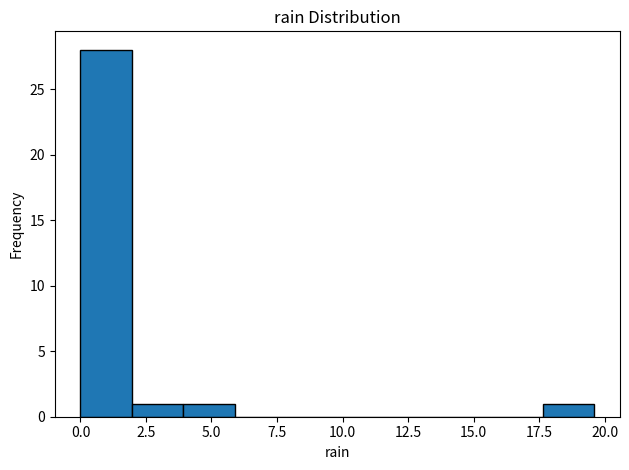

Around what value on the x-axis is the tallest bar? Give the approximate position of its centre, as read against the axis.

1.0